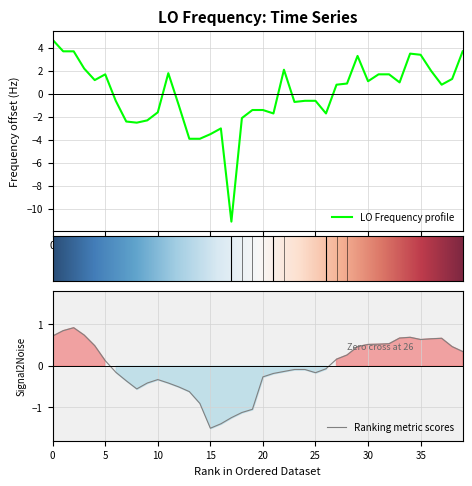

Reading left to right, what are all the values shown in this chart?

4.7	3.7	3.7	2.2	1.2	1.7	-0.6	-2.4	-2.5	-2.3	-1.6	1.8	-1.0	-3.9	-3.9	-3.5	-3.0	-11.1	-2.1	-1.4	-1.4	-1.7	2.1	-0.7	-0.6	-0.6	-1.7	0.8	0.9	3.3	1.1	1.7	1.7	1.0	3.5	3.4	2.0	0.8	1.3	3.7